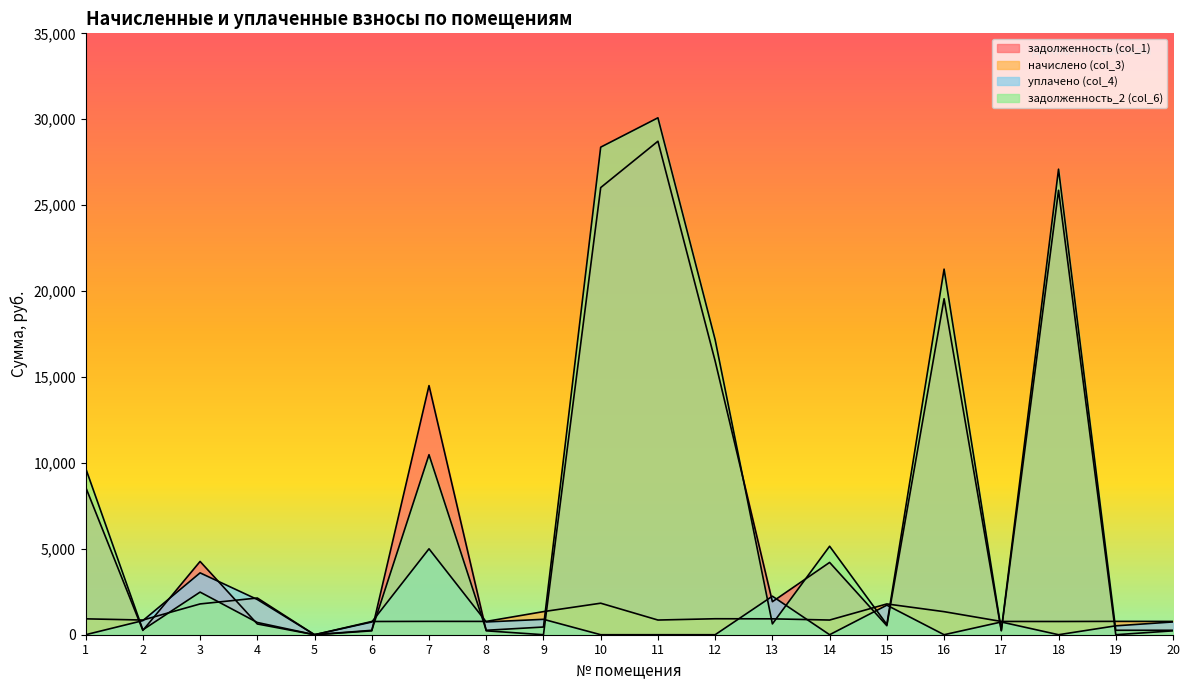

What is the value of the задолженность_2 (col_6) point at the 6th from the left?

256.6